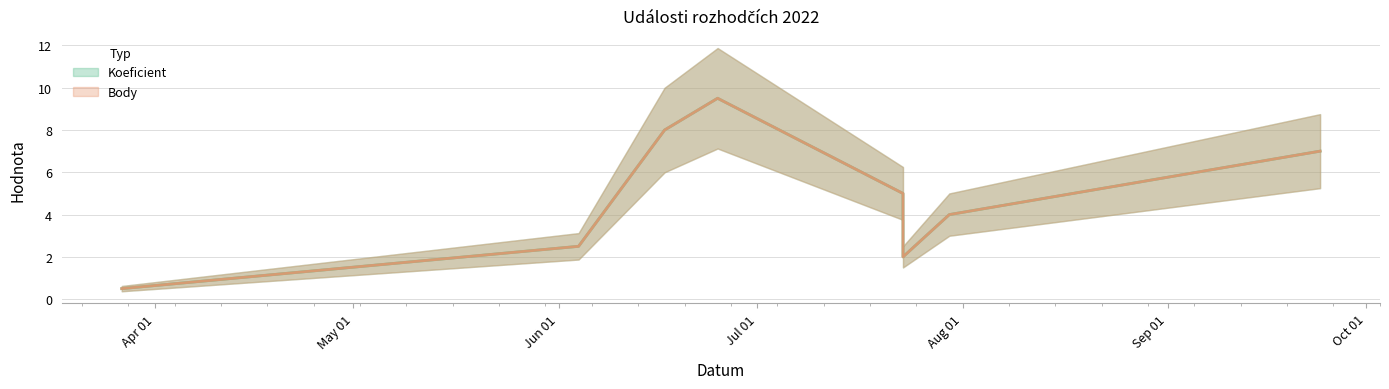

Between 2022-07-23 and 2022-07-30, which is larger?

2022-07-30